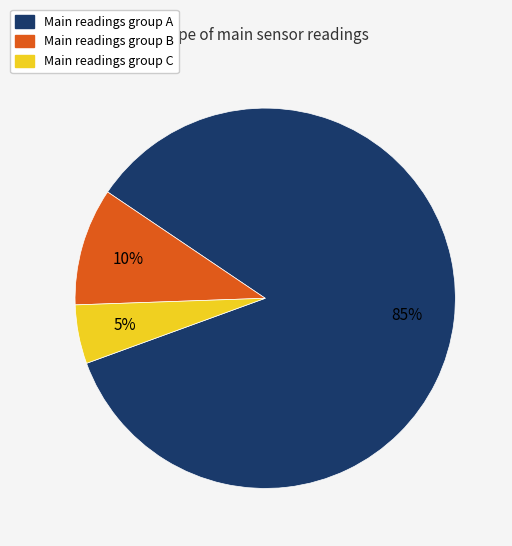

Count the number of slices in the pie.

3